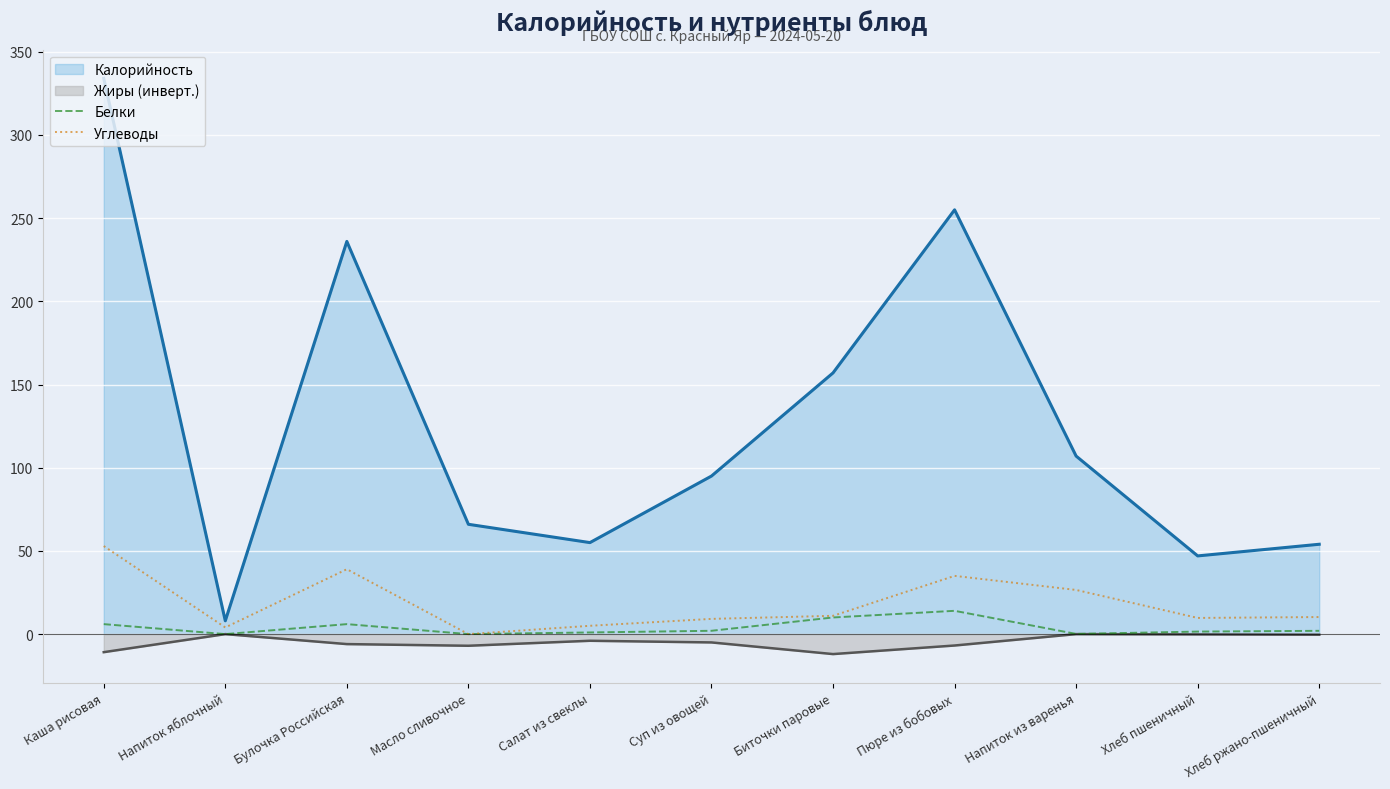

At which label is Белки closest to 7?

Каша рисовая